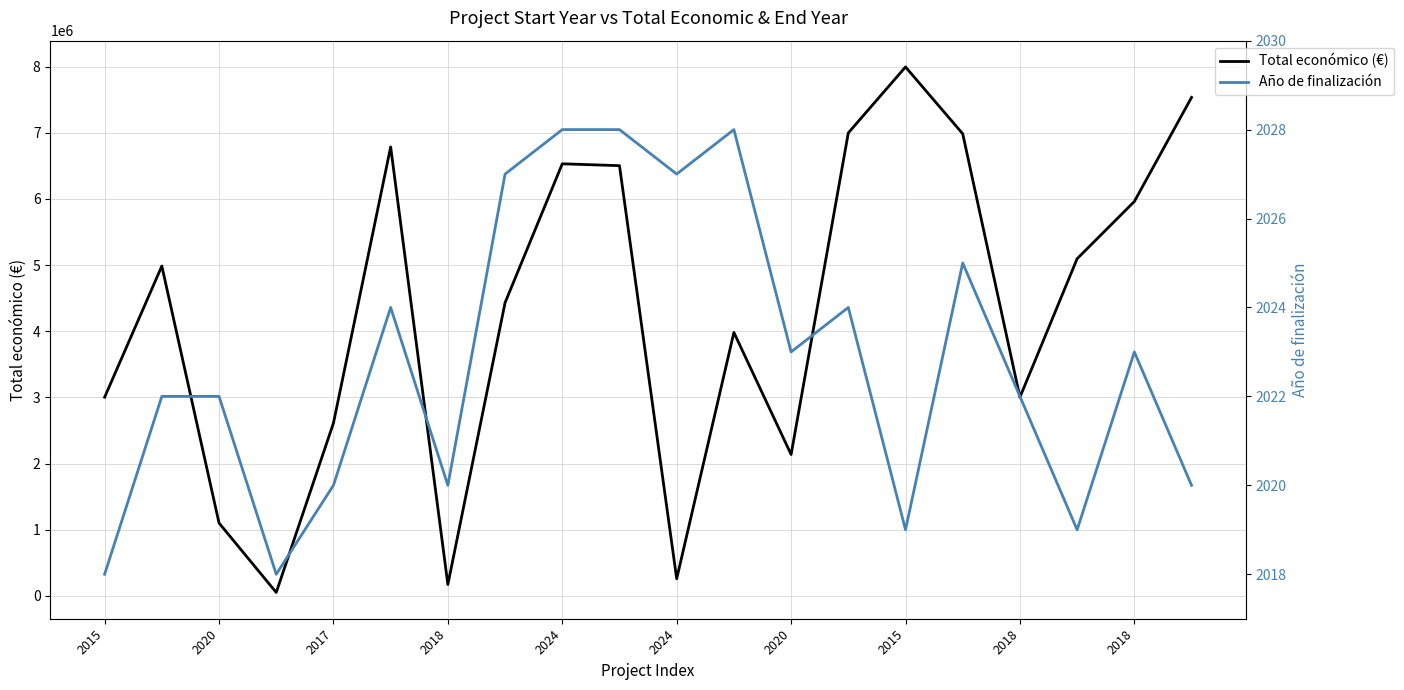

What is the sum of the Total económico (€) values at 2018 and 12?

8640201